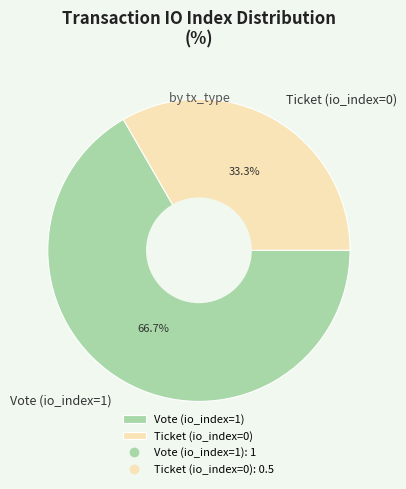

To the nearest percent, what is the difference between the largest and smallest slice percentages?

33%